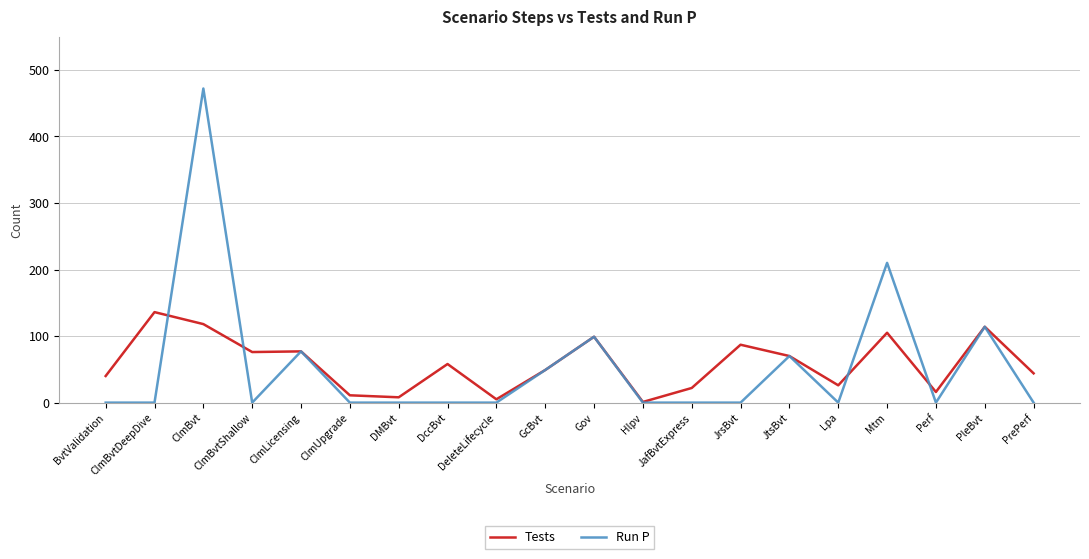

Is it true that Run P equals 99 at Gov?

True